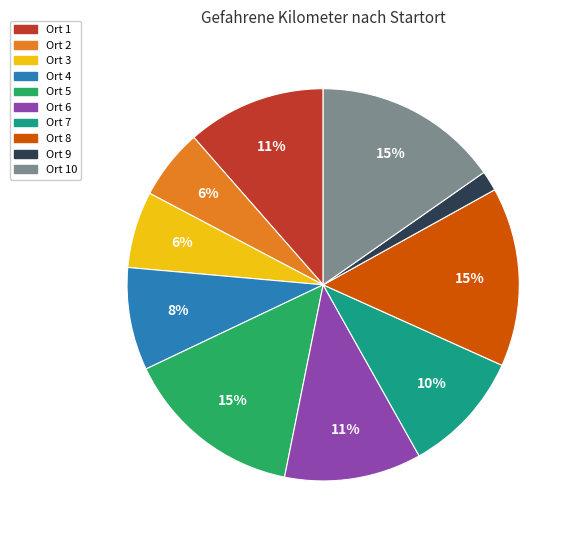

What is the smallest slice in the pie chart?

Ort 9